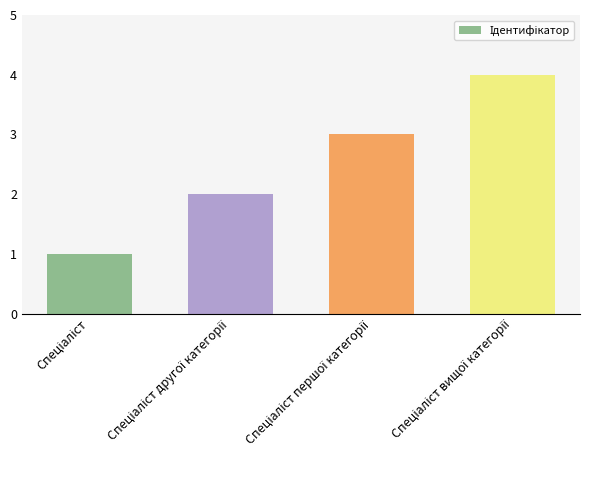

How many categories are shown in the chart?

4